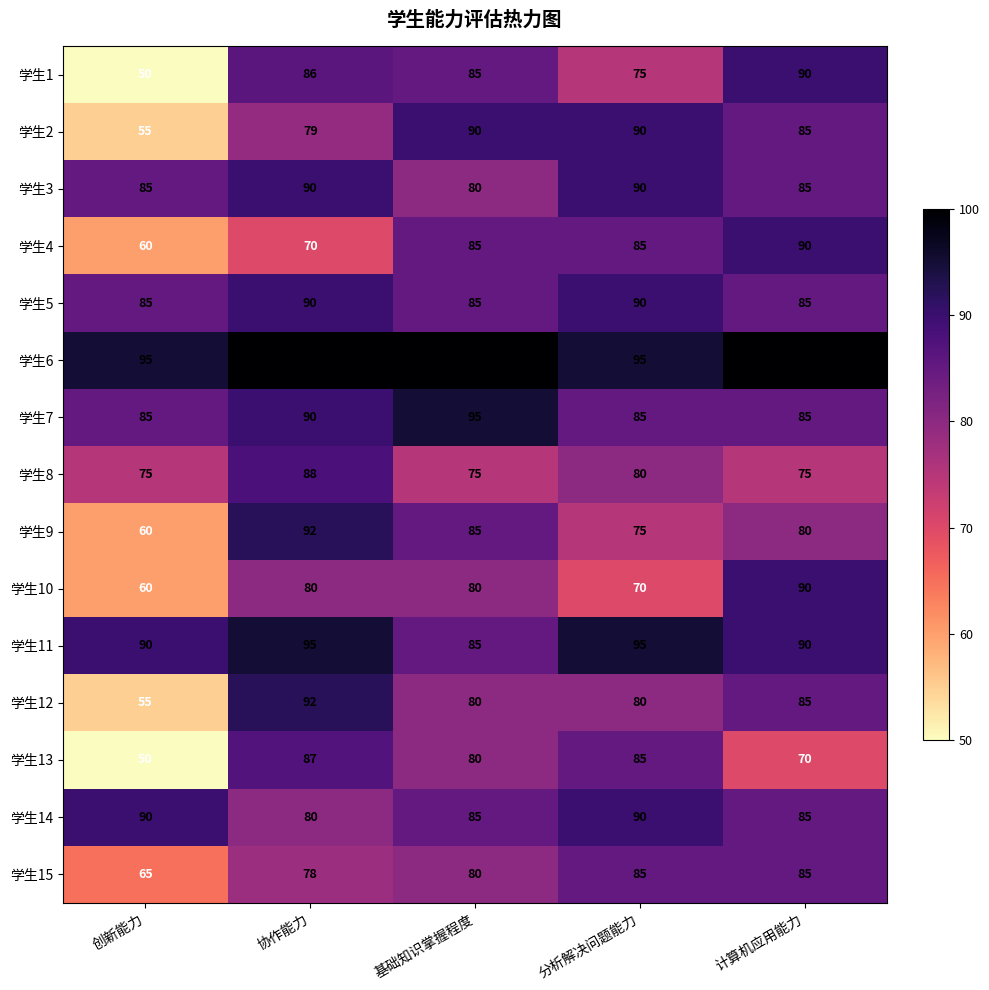

What is the maximum value shown in the chart?

100